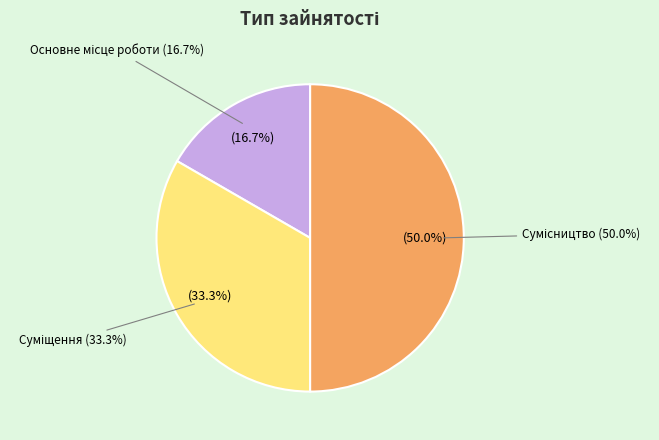

Is Суміщення the majority of the pie?

No